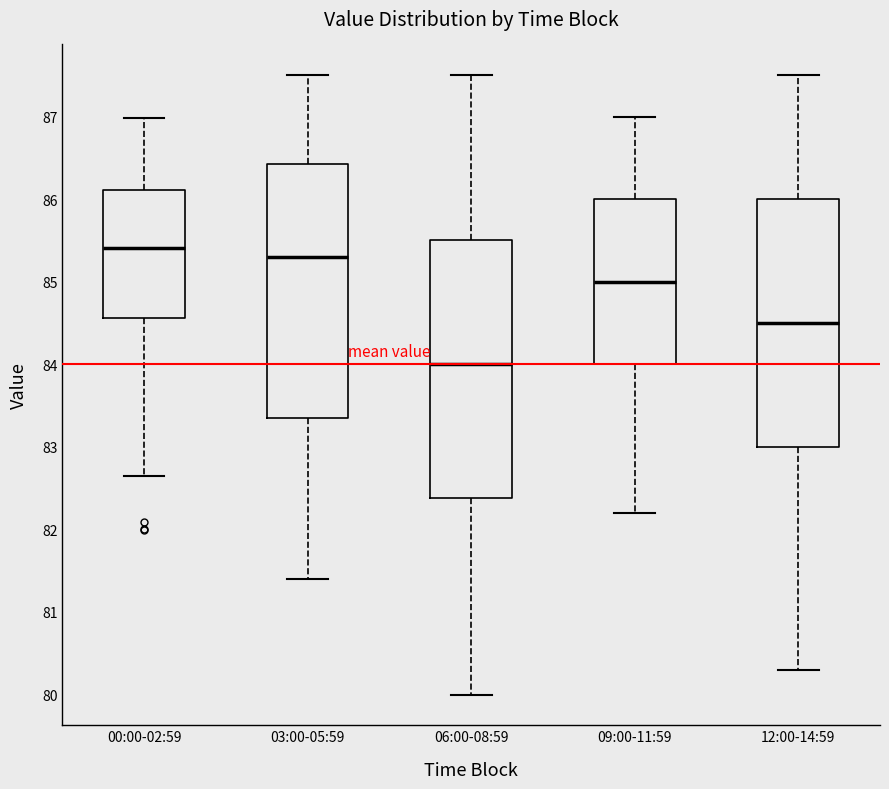

Reading left to right, read every box against the y-axis: the position of its median line, the range the box covers, and the ends of its whiskers. The values are not printed on the chart, so give them approximately, as read against the axis.

00:00-02:59: median 85.4, box 84.6 to 86.1, whiskers 82.7 to 87.0
03:00-05:59: median 85.3, box 83.4 to 86.4, whiskers 81.4 to 87.5
06:00-08:59: median 84.0, box 82.4 to 85.5, whiskers 80.0 to 87.5
09:00-11:59: median 85.0, box 84.0 to 86.0, whiskers 82.2 to 87.0
12:00-14:59: median 84.5, box 83.0 to 86.0, whiskers 80.3 to 87.5